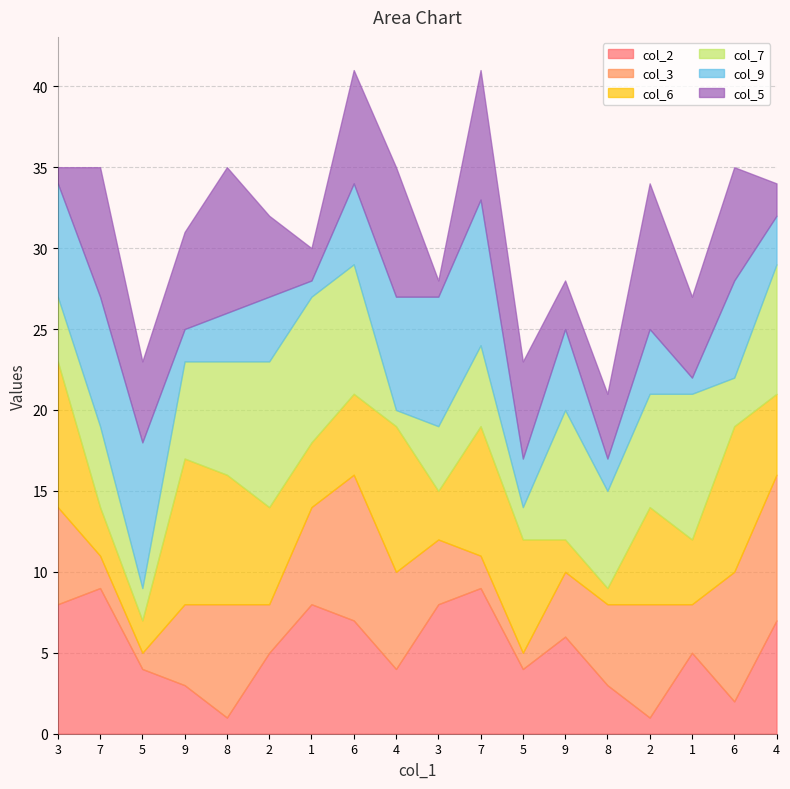

True or false: col_5 has more than 1 interior local peaks.

True